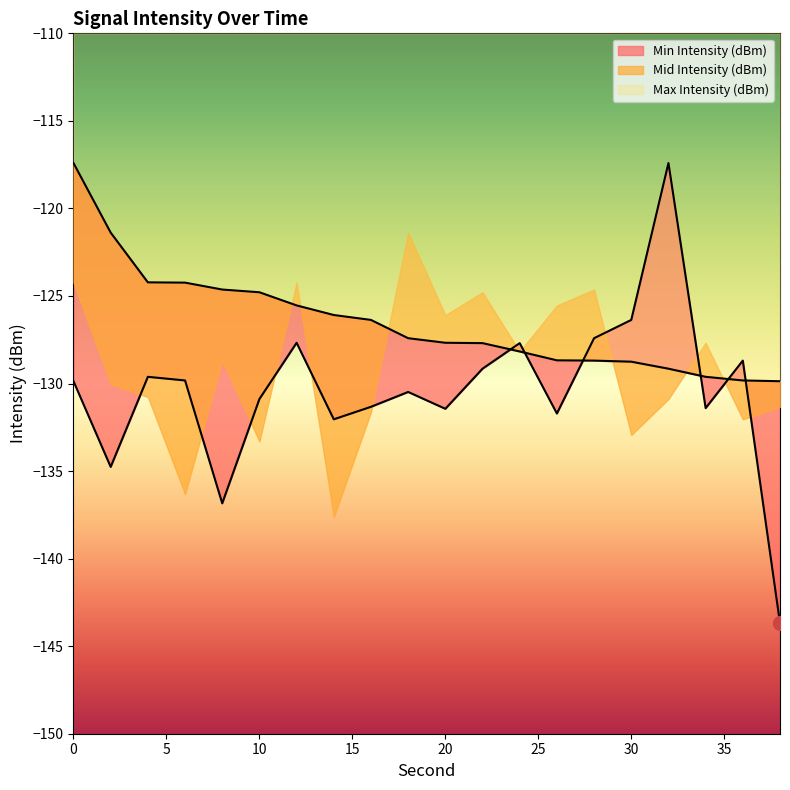

Which series has the widest spread of values?

Min Intensity (dBm)